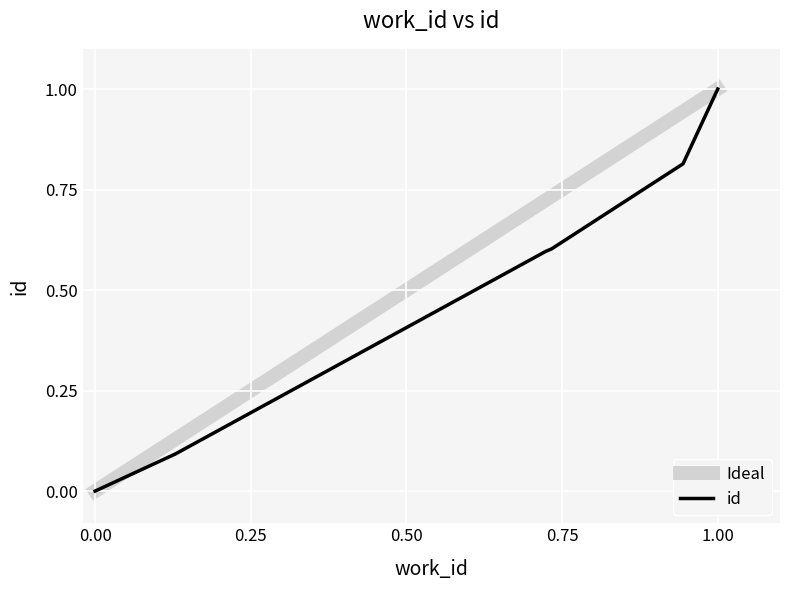

The value of id at 1.00 is 1.4. True or false?

False